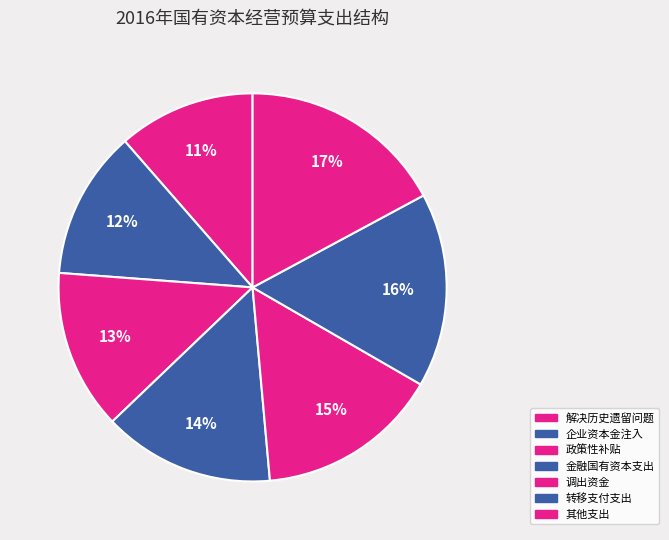

How many segments does this pie chart have?

7